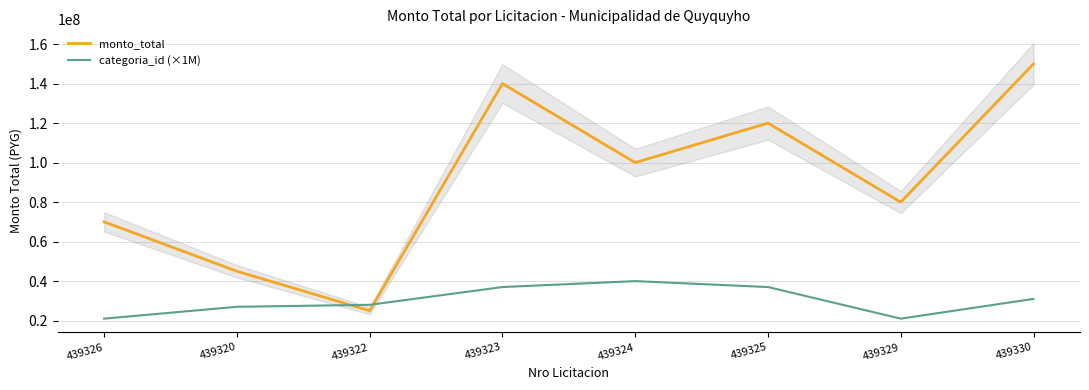

What is the sum of the monto_total values at 439325 and 439324?

220000000